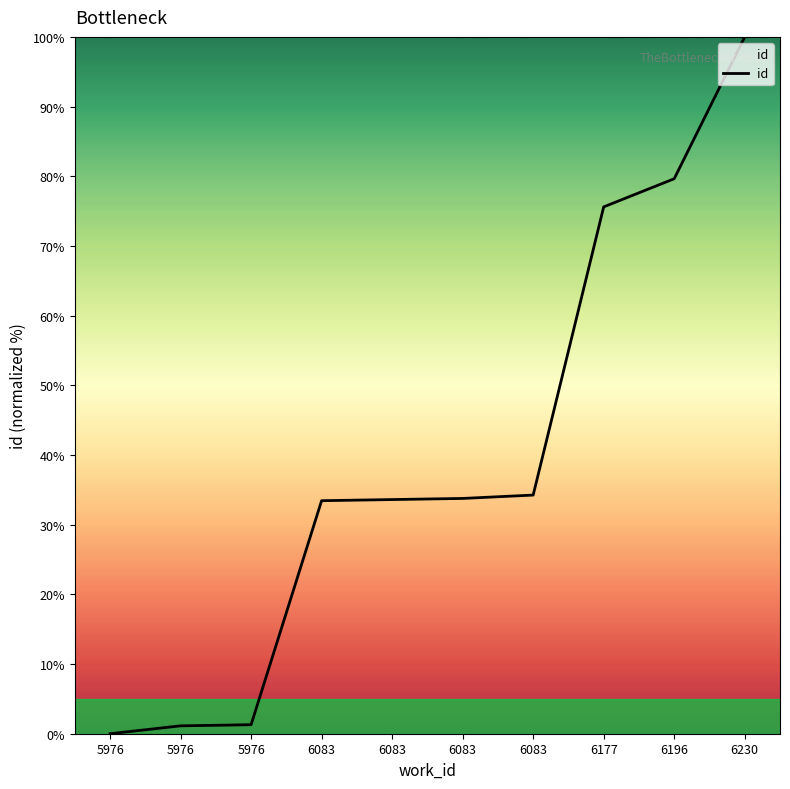

Rank the categories by value from lowest to highest.

5976, 5976, 5976, 6083, 6083, 6083, 6083, 6177, 6196, 6230